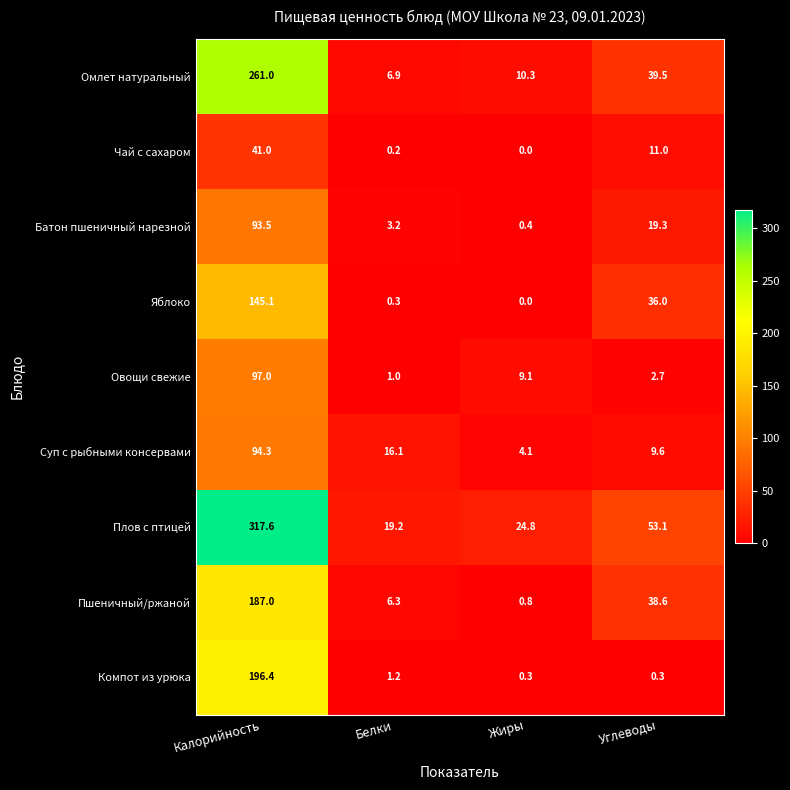

Read the Плов с птицей value at Калорийность.

317.6